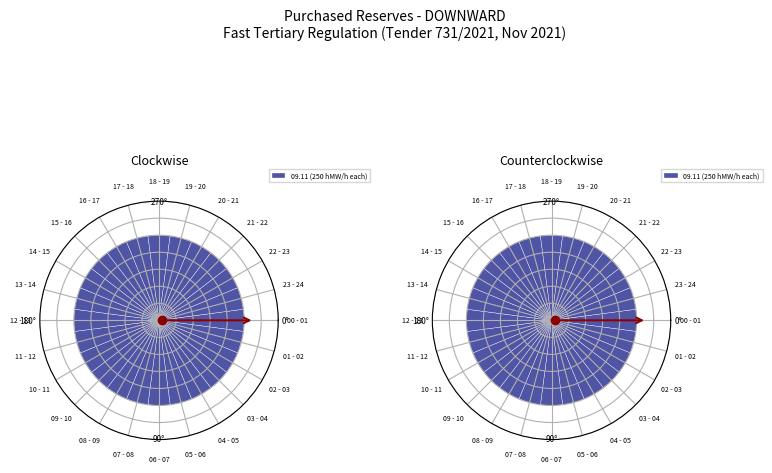

Which category has the smallest portion of the pie?

00 - 01